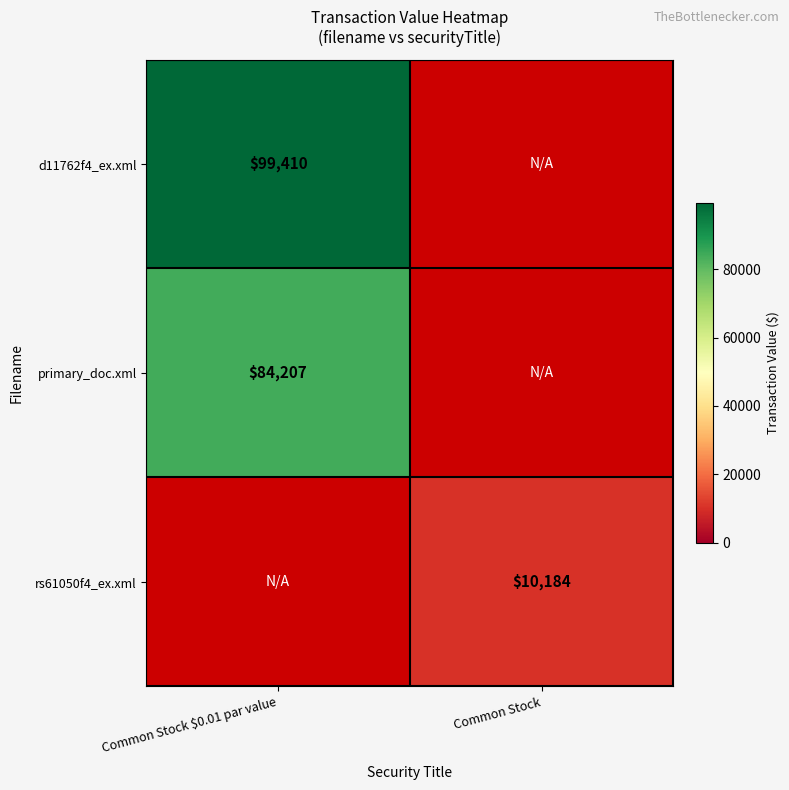

What is the minimum value shown in the chart?

10184.0